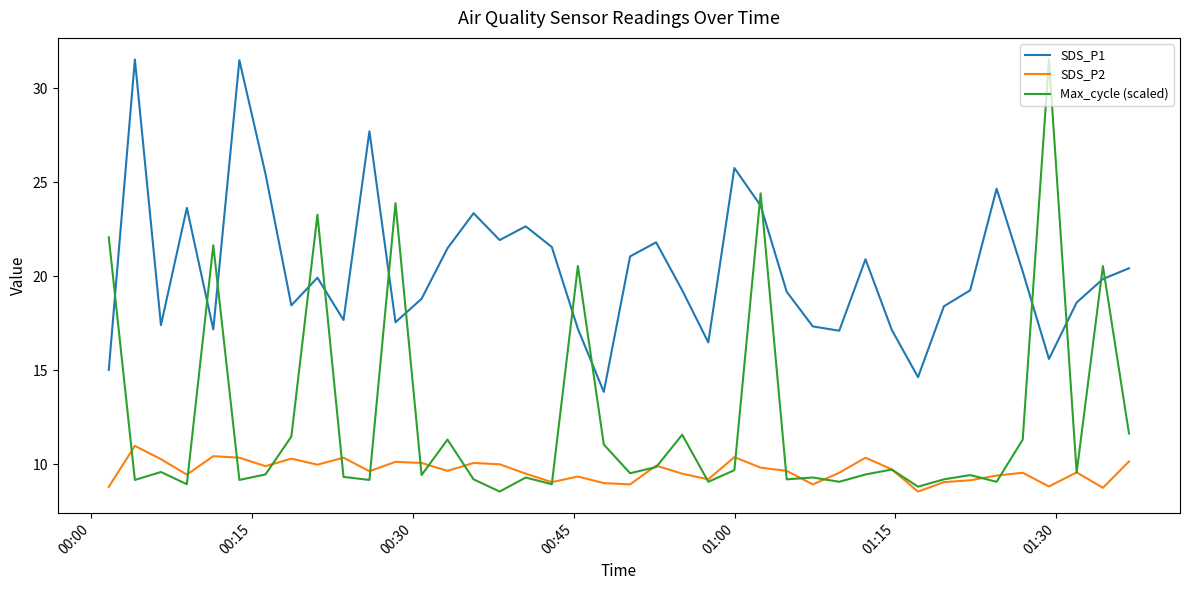

Which series has the largest total across all categories?

SDS_P1